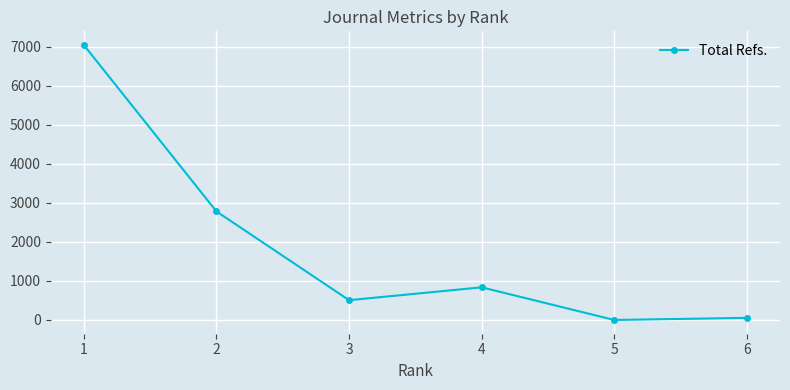

True or false: the data shows 2779 at 2.

True